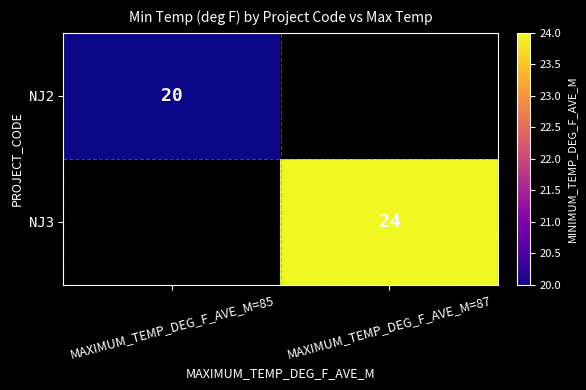

Is the value of NJ3 at MAXIMUM_TEMP_DEG_F_AVE_M=87 greater than the value of NJ2 at MAXIMUM_TEMP_DEG_F_AVE_M=85?

Yes